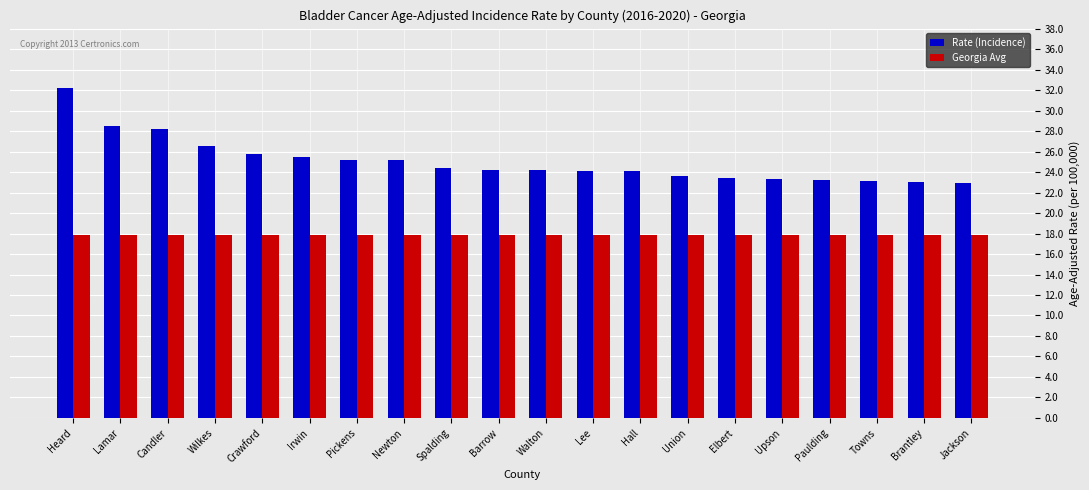

At which category is the sum across all series the highest?

Heard